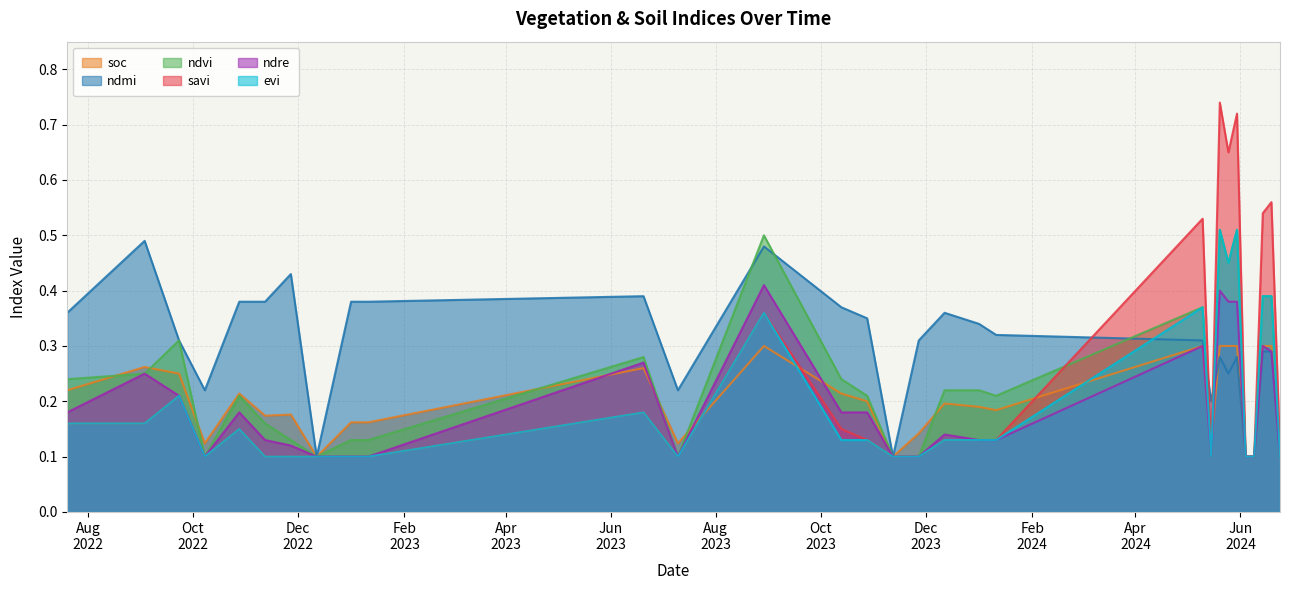

Which series has the widest spread of values?

savi